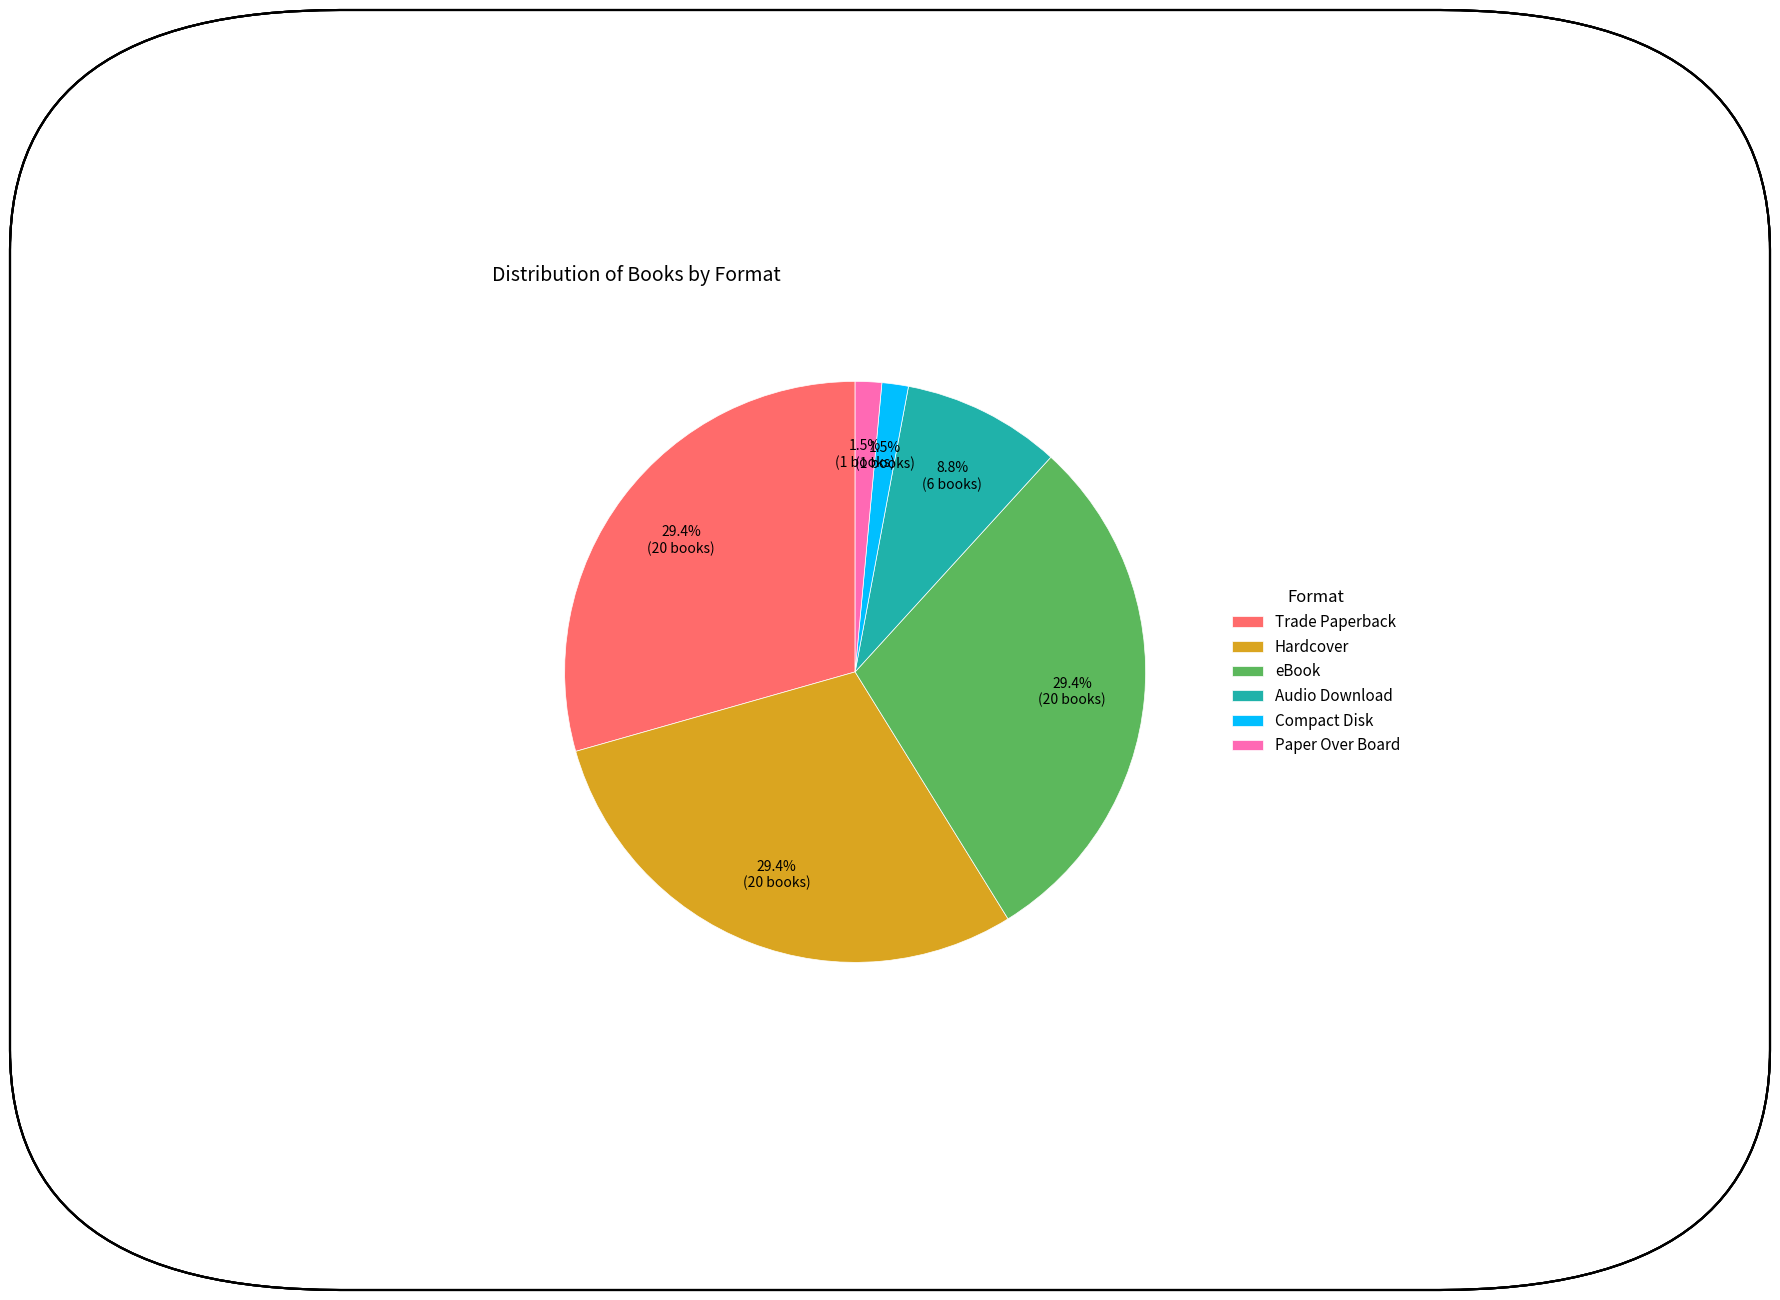

True or false: Compact Disk accounts for 16% of the total.

False